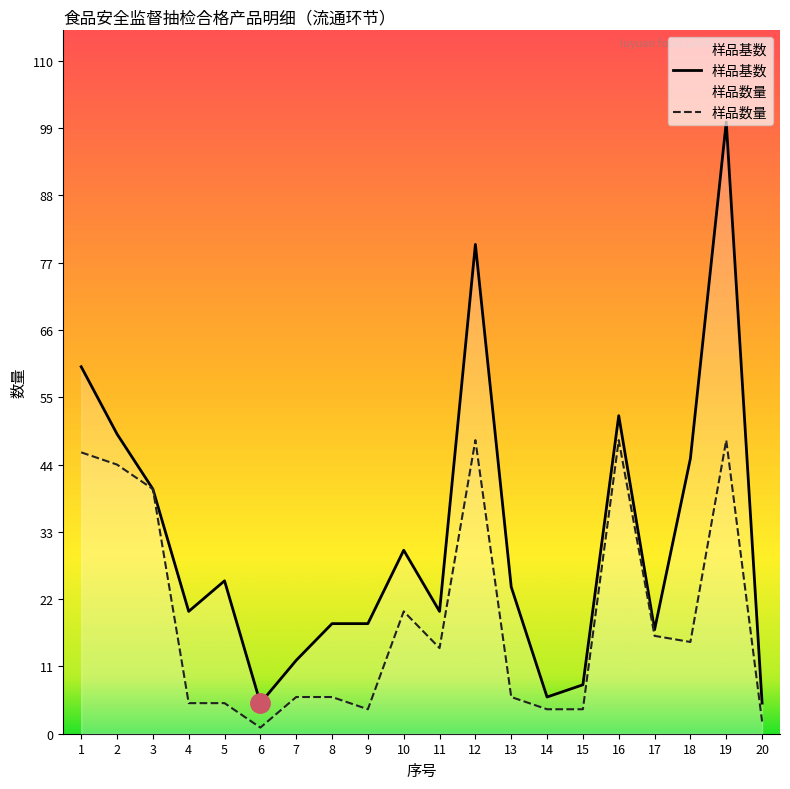

What is the approximate value of 样品基数 at 2?

49